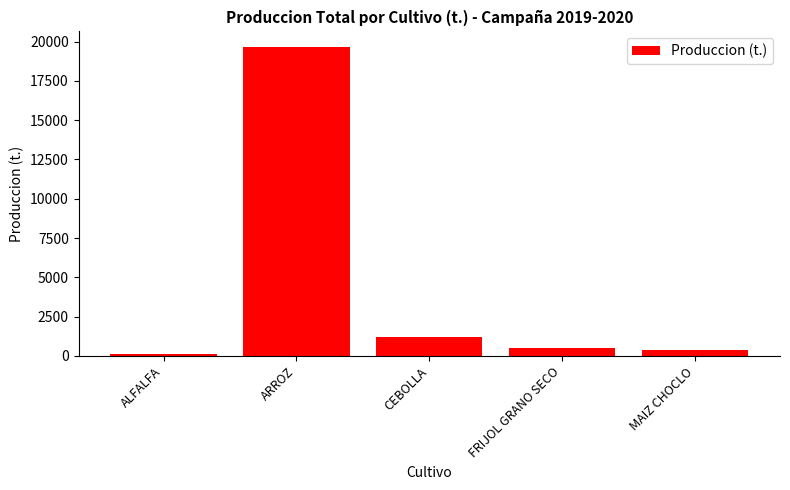

What is the change in value from ARROZ to FRIJOL GRANO SECO?

-19152.3